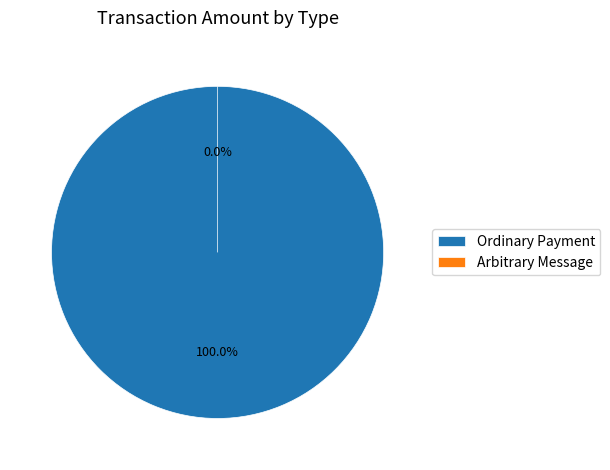

To the nearest percent, what is the difference between the largest and smallest slice percentages?

100%